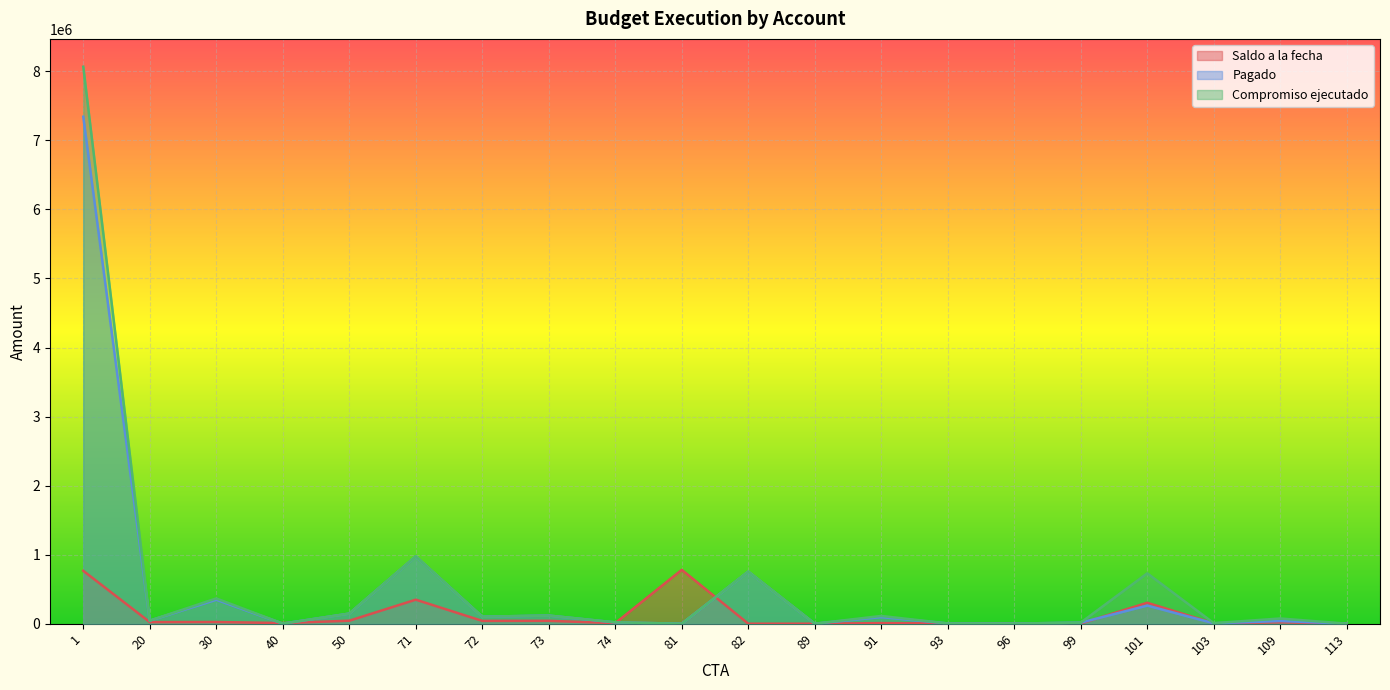

Reading left to right, list all the values displayed in this chart.

Saldo a la fecha: 1=765648.2	20=22750.0	30=24270.0	40=8914.9	50=42852.1	71=347670.0	72=40323.1	73=41319.9	74=8295.1	81=780000.0	82=3.0	89=0.0	91=8150.9	93=3500.0	96=2983.3	99=2484.6	101=303076.4	103=4839.1	109=20258.7	113=2114.8
Pagado: 1=7342909.1	20=44250.0	30=346862.0	40=871.2	50=146111.0	71=974176.0	72=101286.9	73=117367.1	74=17972.7	81=0.0	82=753366.9	89=0.0	91=95491.4	93=3500.0	96=1530.4	99=14840.4	101=262124.4	103=5187.3	109=38377.5	113=285.2
Compromiso ejecutado: 1=8066856.8	20=44250.0	30=365580.0	40=1085.1	50=146111.0	71=974176.0	72=101286.9	73=117367.1	74=19975.8	81=0.0	82=753366.9	89=0.0	91=111949.1	93=3500.0	96=2016.7	99=14840.4	101=729544.0	103=7780.9	109=75316.3	113=285.2